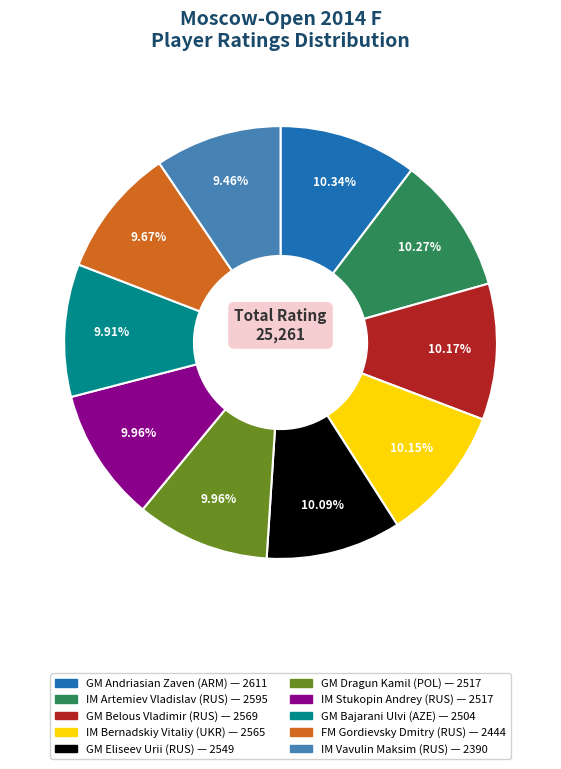

Count the number of slices in the pie.

10